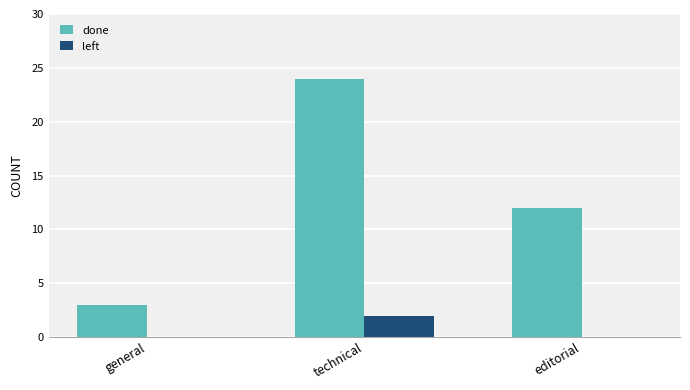

What are all the series names shown in the legend?

done, left